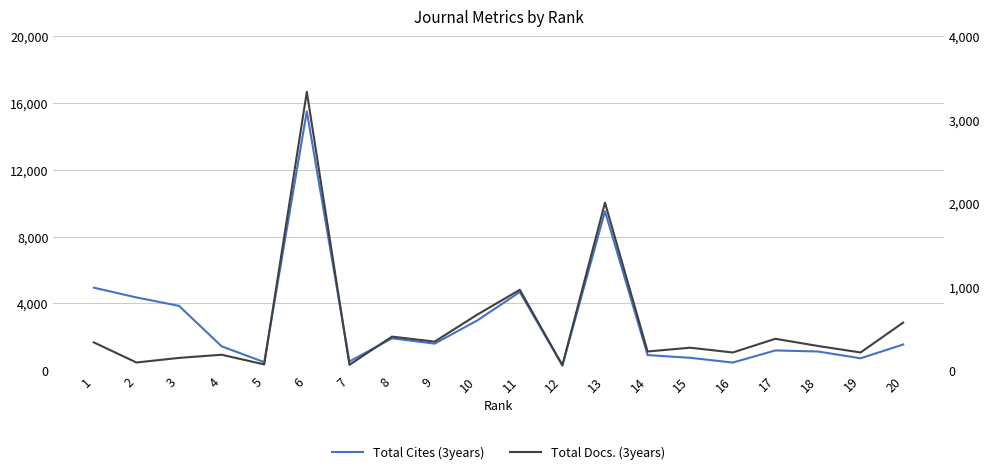

True or false: Total Docs. (3years) has a value of 96 at 7.

False